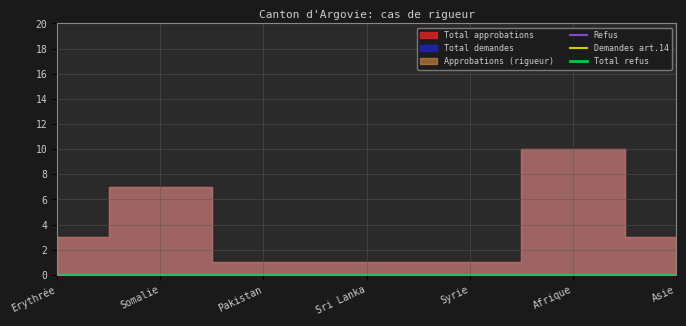

List the series in order of their peak value, highest first.

Total approbations, Total demandes, Approbations (rigueur), Refus, Demandes art.14, Total refus